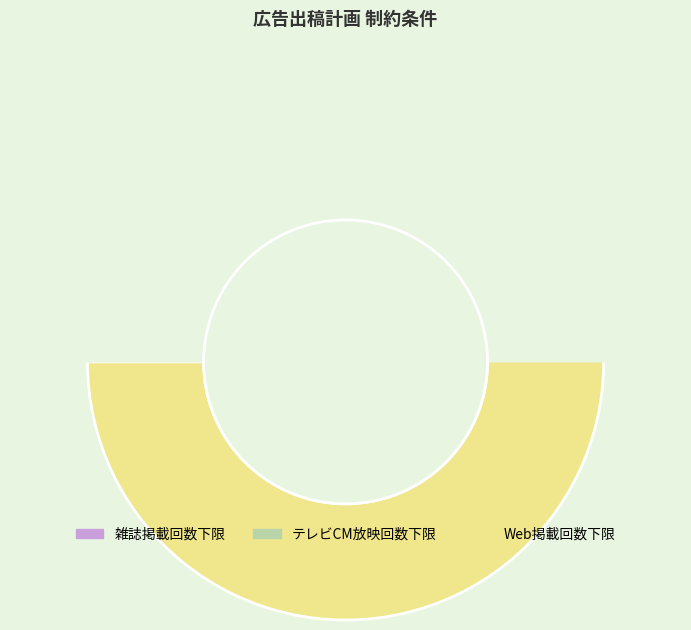

How much of the chart is everything except テレビCM放映回数下限?

100.0%